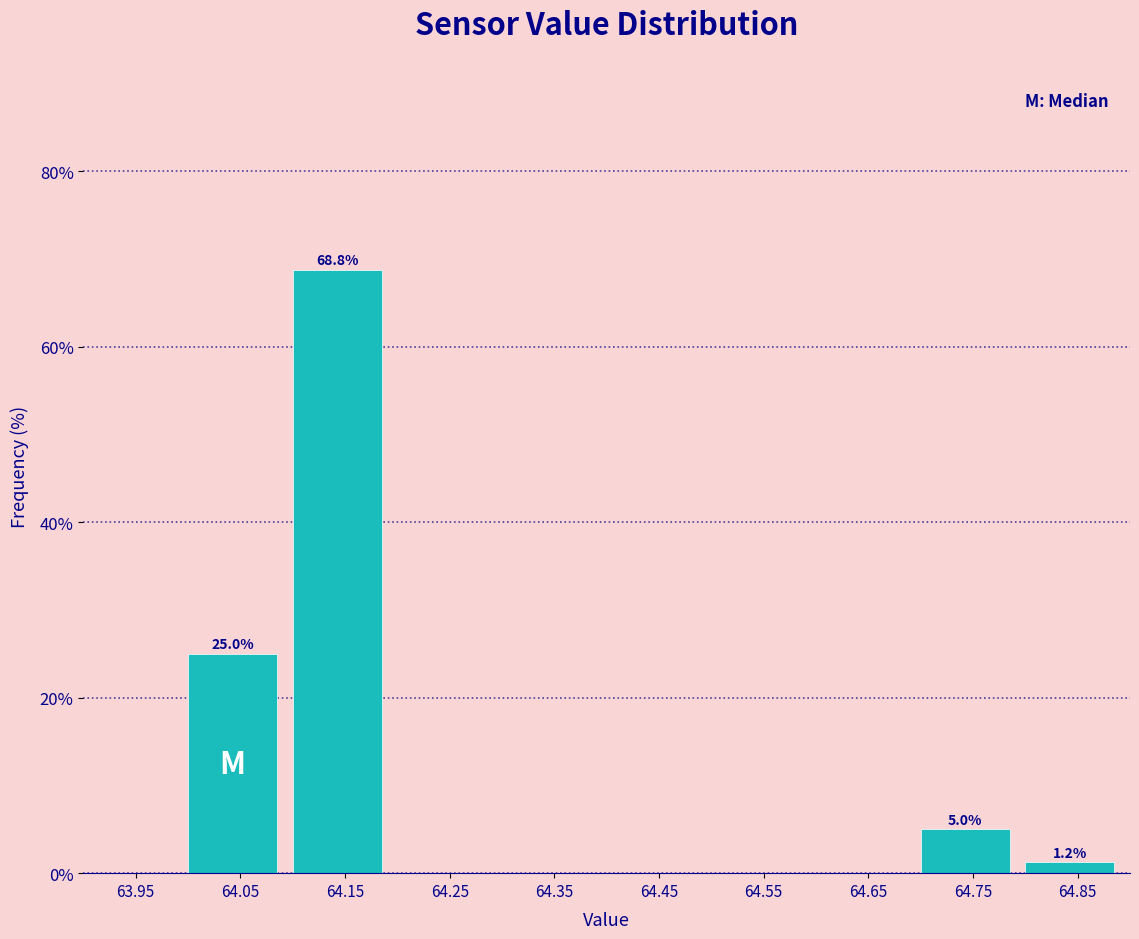

Which range on the x-axis has the tallest bar?

64.1 to 64.2